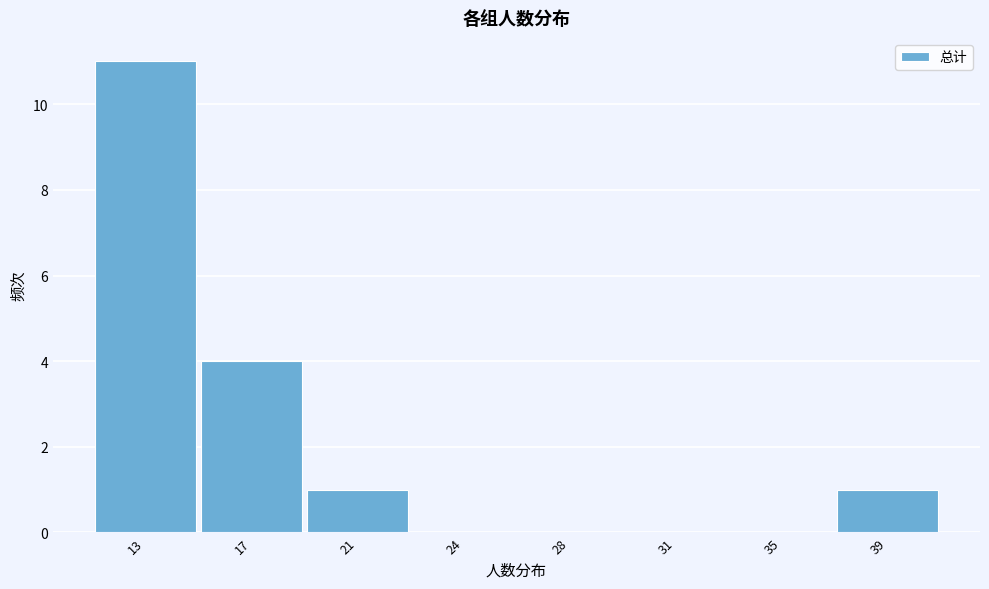

Reading right to left, what are all the values shown in this chart?

39=1	35=0	31=0	28=0	24=0	21=1	17=4	13=11